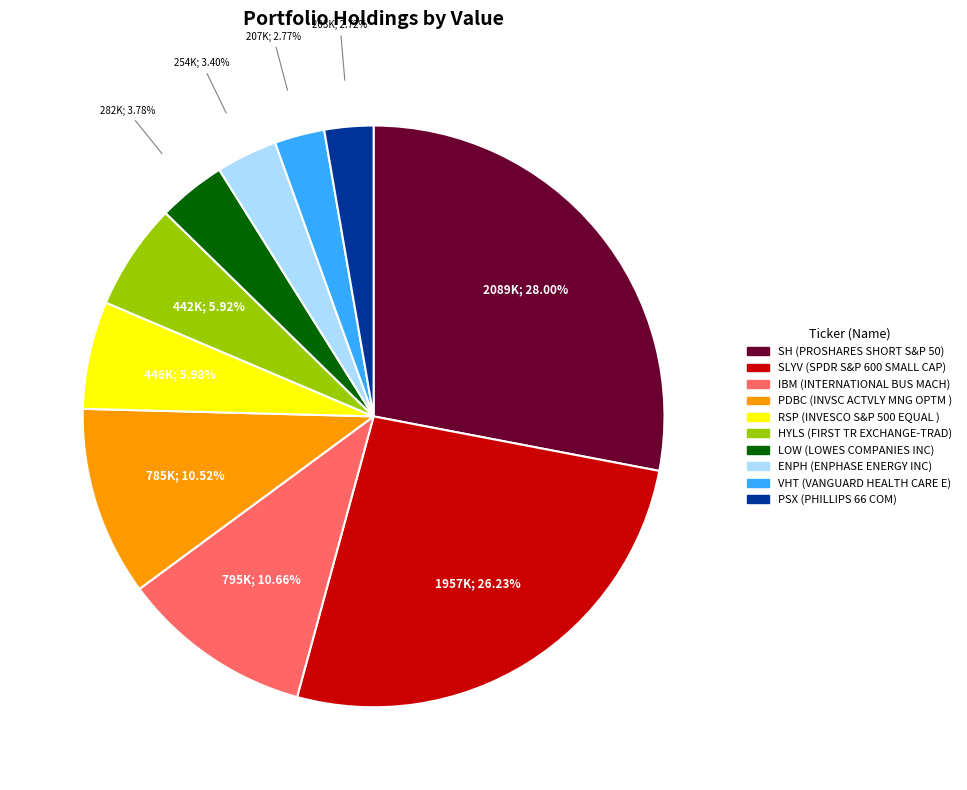

Is there a majority slice in this chart?

No